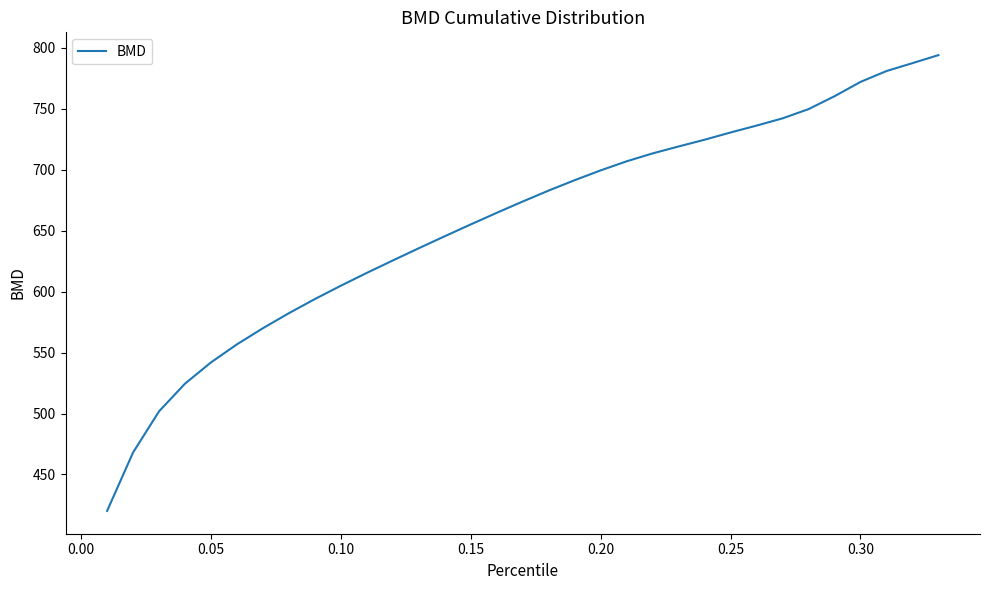

What is the difference between the maximum and minimum values?

373.8